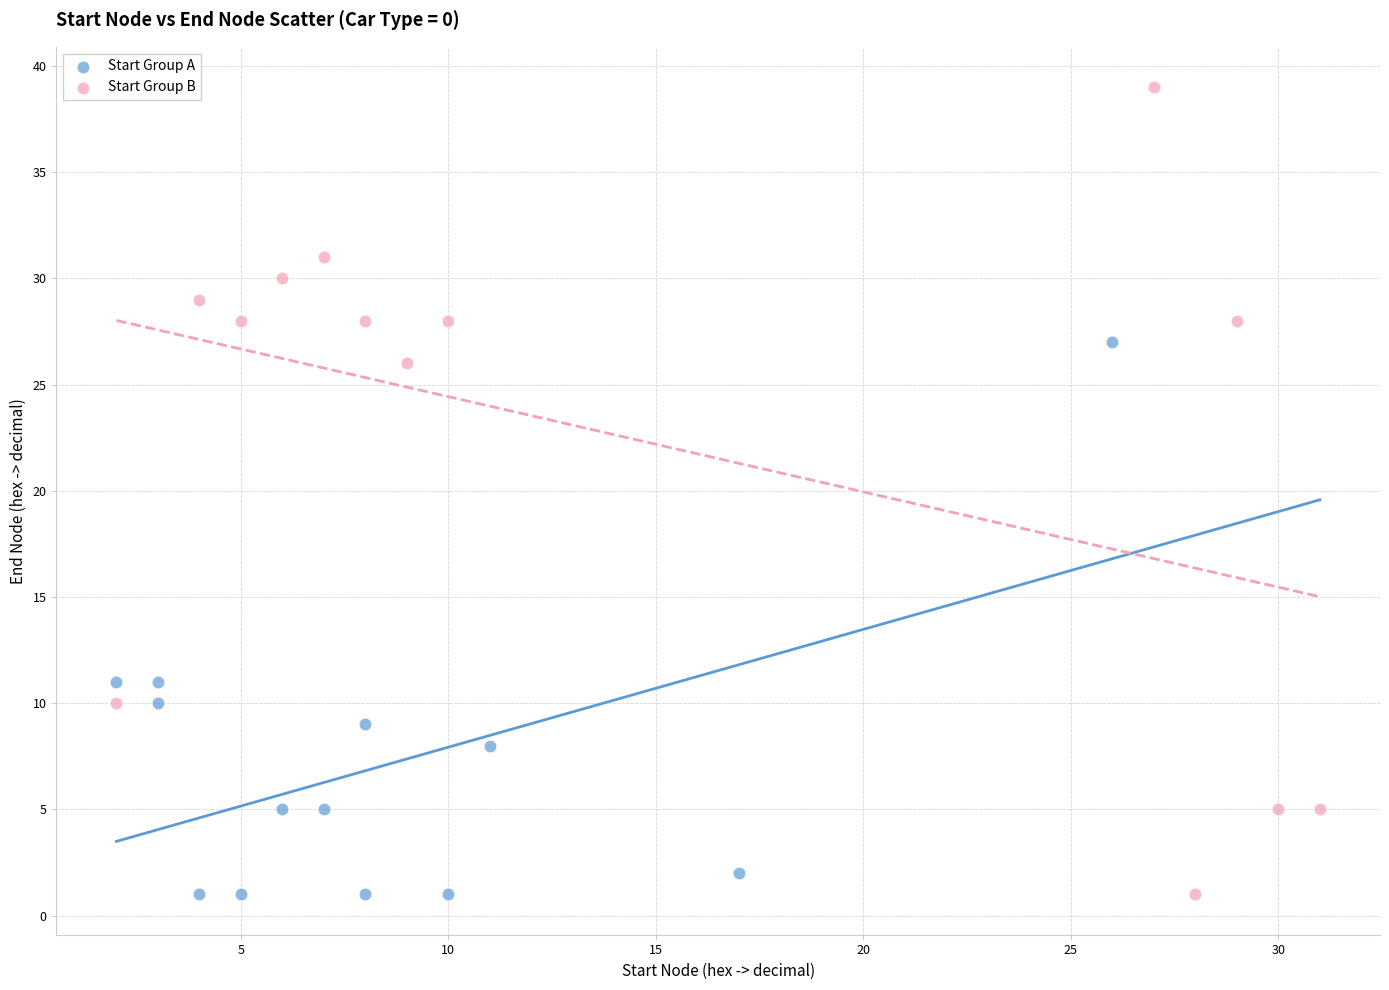

What are all the series names shown in the legend?

Start Group A, Start Group B